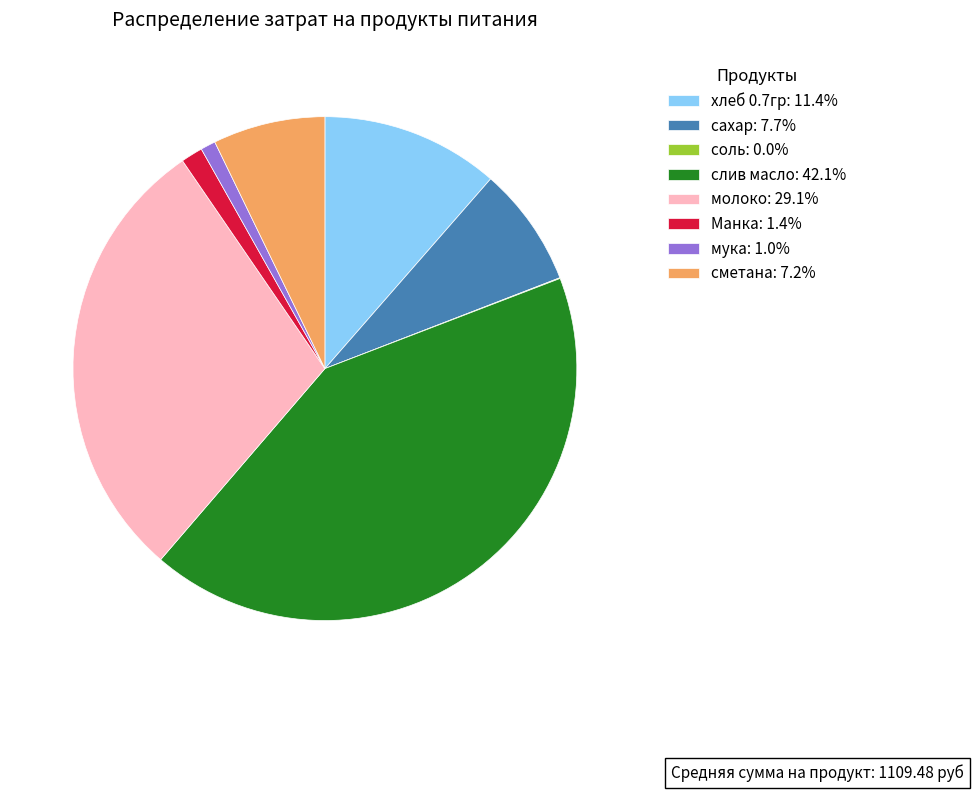

What is the ratio of the value at хлеб 0.7гр to the value at мука?

11.9